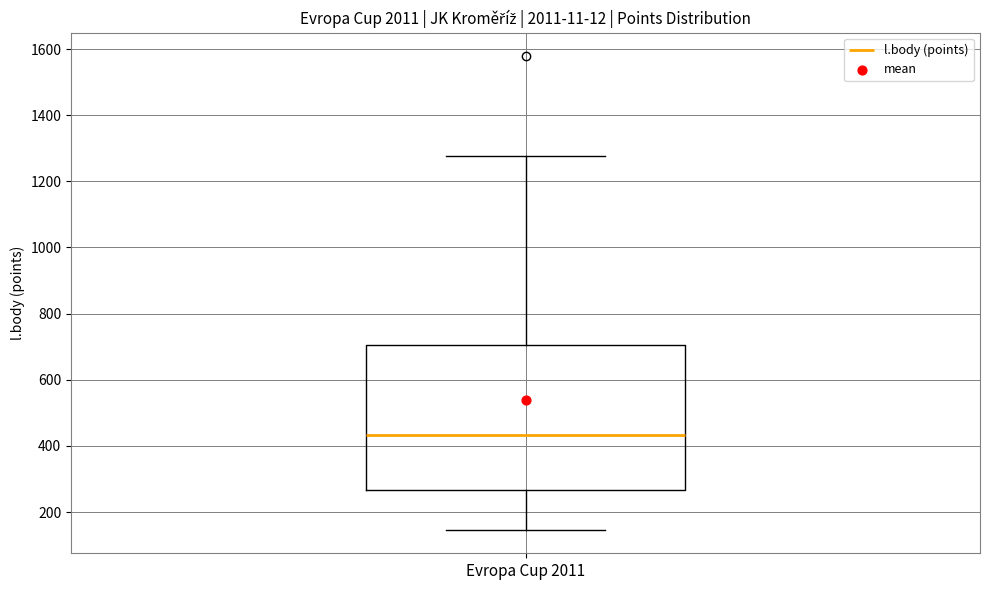

Read this box plot against the y-axis: the position of the median line, the range covered by the box, and the ends of both whiskers. The values are not printed on the chart, so give them approximately, as read against the axis.

median 440, box 260 to 700, whiskers 140 to 1280